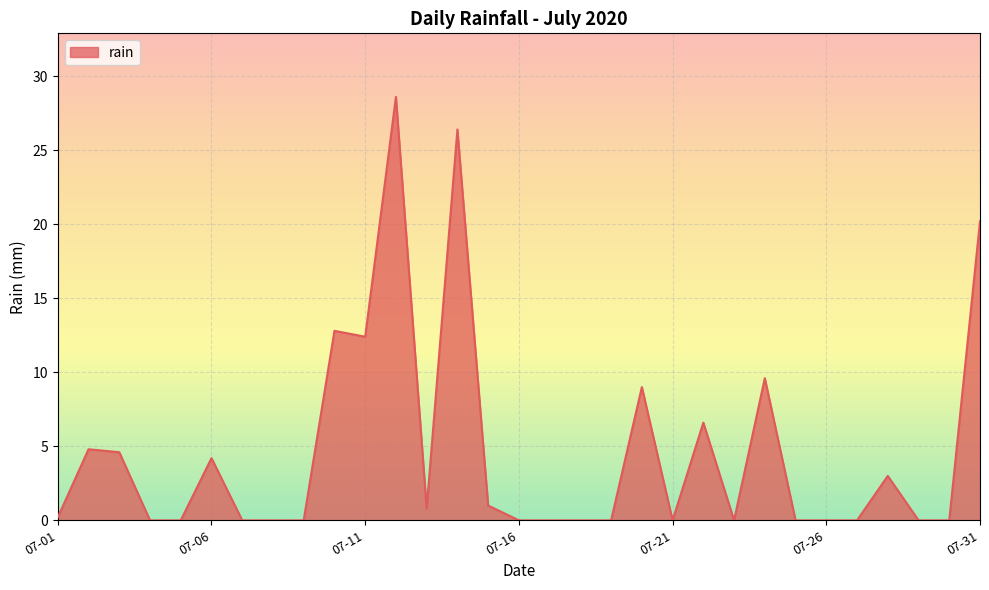

Reading left to right, list all the values displayed in this chart.

0.2	4.8	4.6	0.0	0.0	4.2	0.0	0.0	0.0	12.8	12.4	28.6	0.8	26.4	1.0	0.0	0.0	0.0	0.0	9.0	0.0	6.6	0.0	9.6	0.0	0.0	0.0	3.0	0.0	0.0	20.2